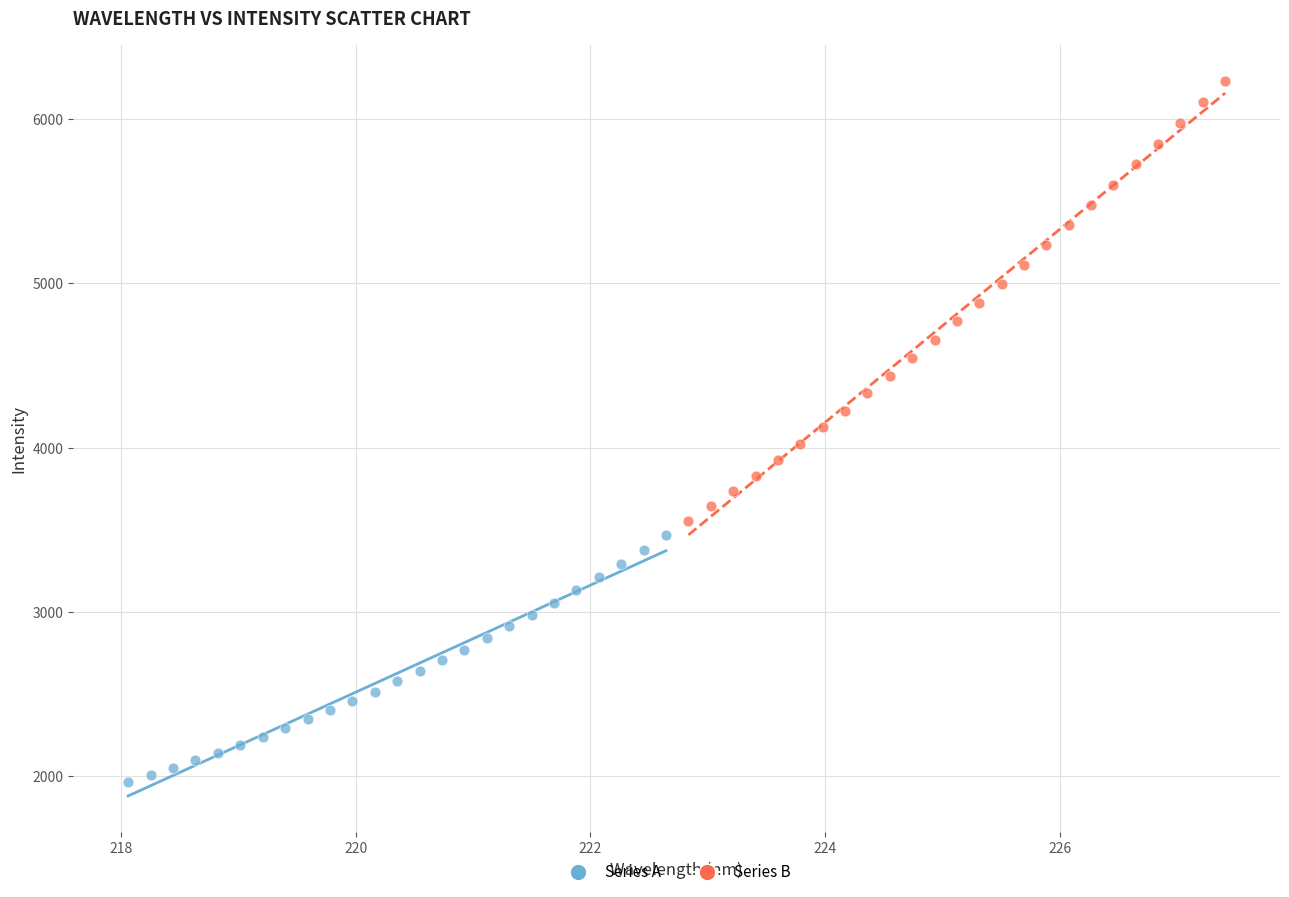

Which series contains the lowest Y value?

Series A